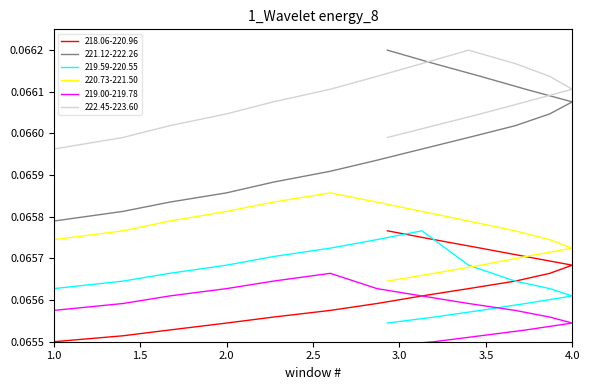

True or false: 222.45-223.60 has a value of 0.1 at 14.

False